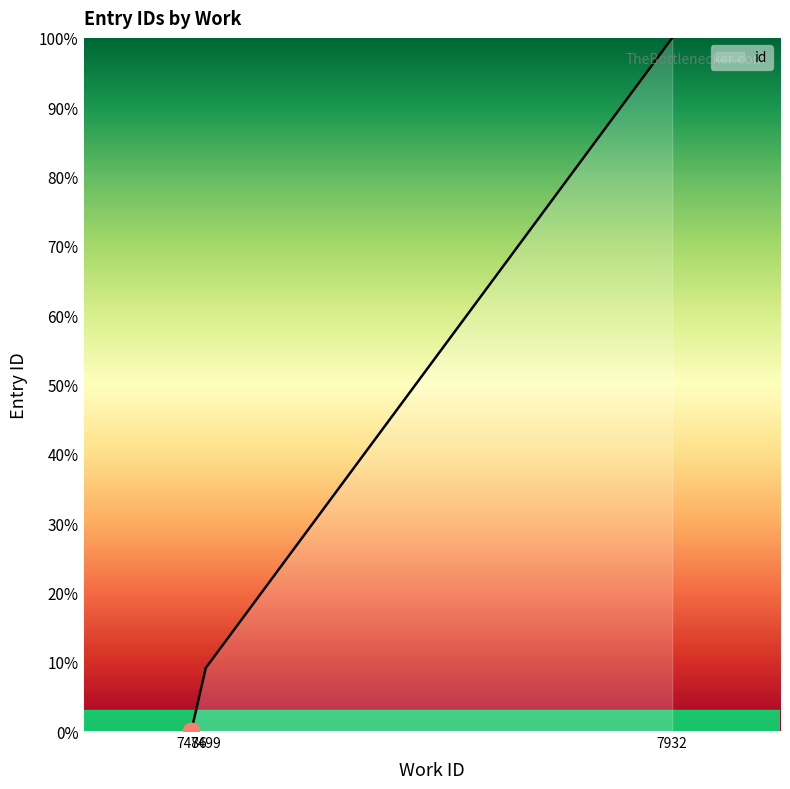

Rank the categories by value from highest to lowest.

7932, 7499, 7499, 7499, 7499, 7499, 7499, 7486, 7486, 7486